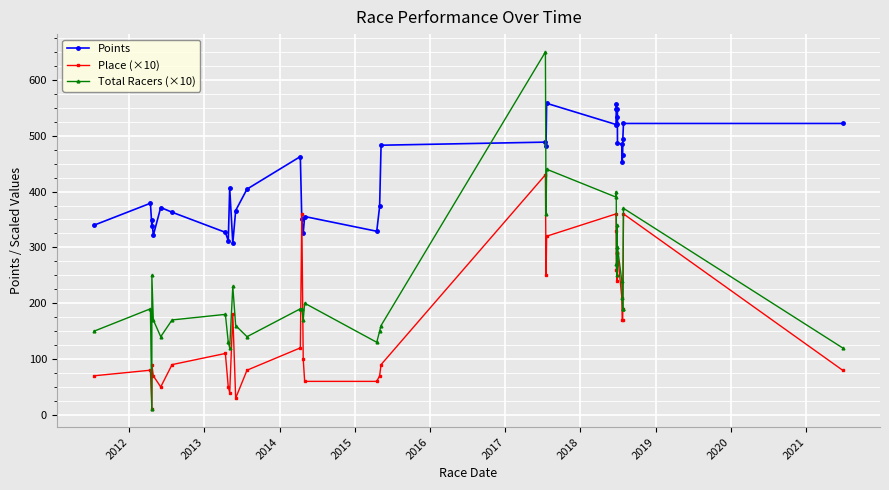

What is the difference between the maximum and minimum values in the Total Racers (×10) series?

640.0